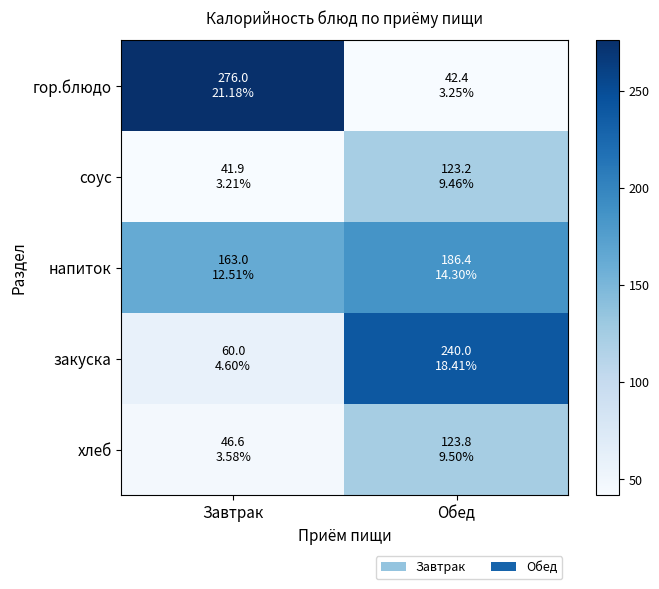

Which has a higher value, Завтрак or Обед?

Завтрак